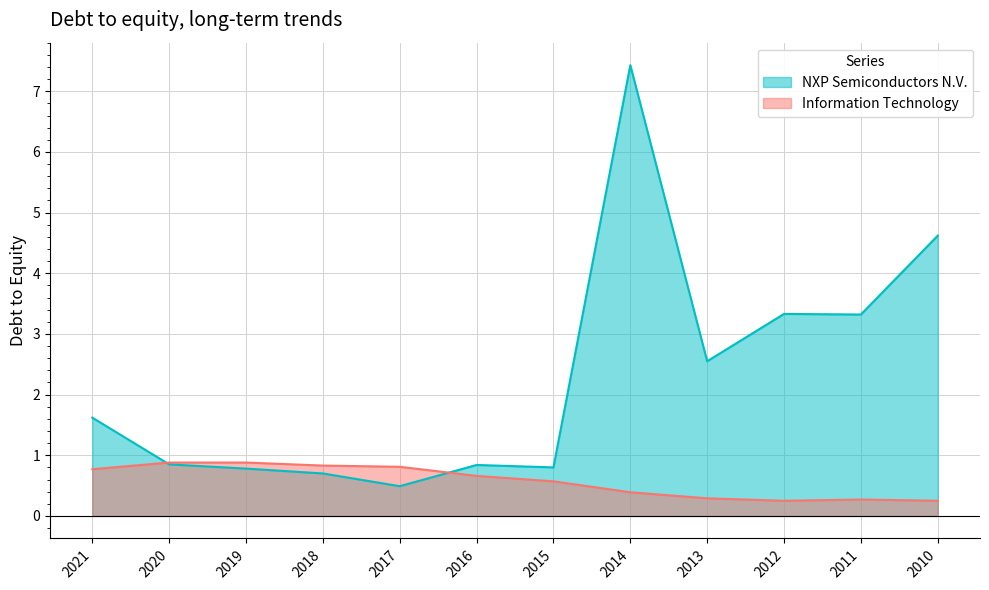

True or false: Information Technology and NXP Semiconductors N.V. intersect in this chart.

True